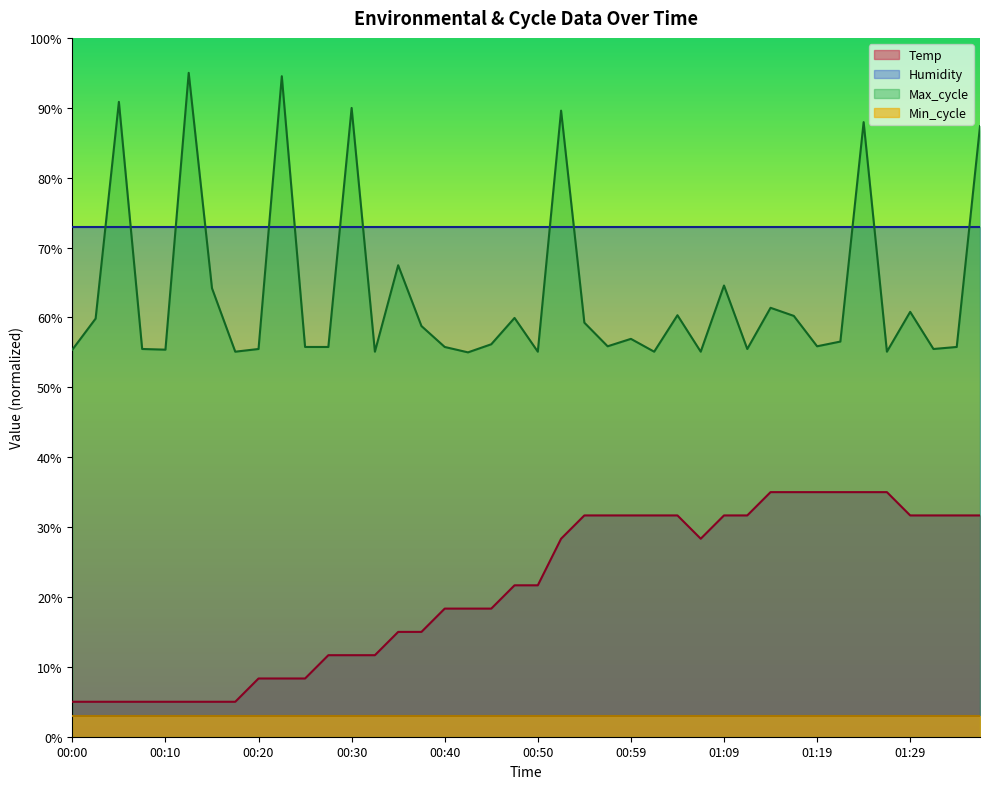

Which has a higher value, 00:54 or 01:21?

01:21